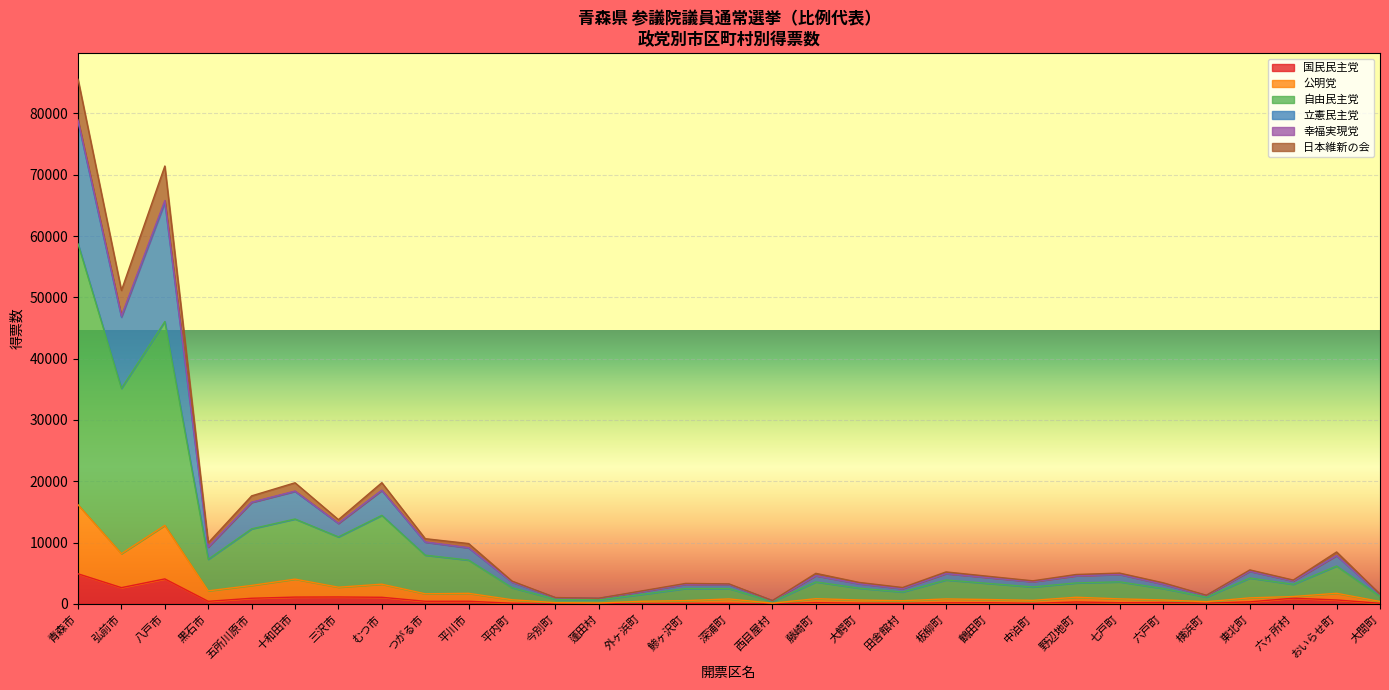

True or false: 自由民主党 has more than 1 points higher than both neighbors.

True